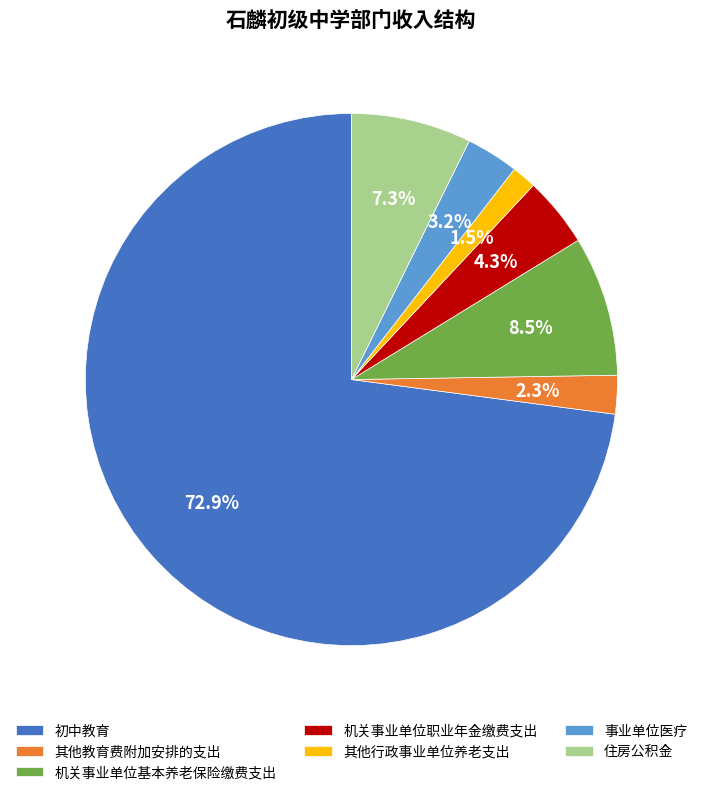

Between 住房公积金 and 其他行政事业单位养老支出, which is larger?

住房公积金